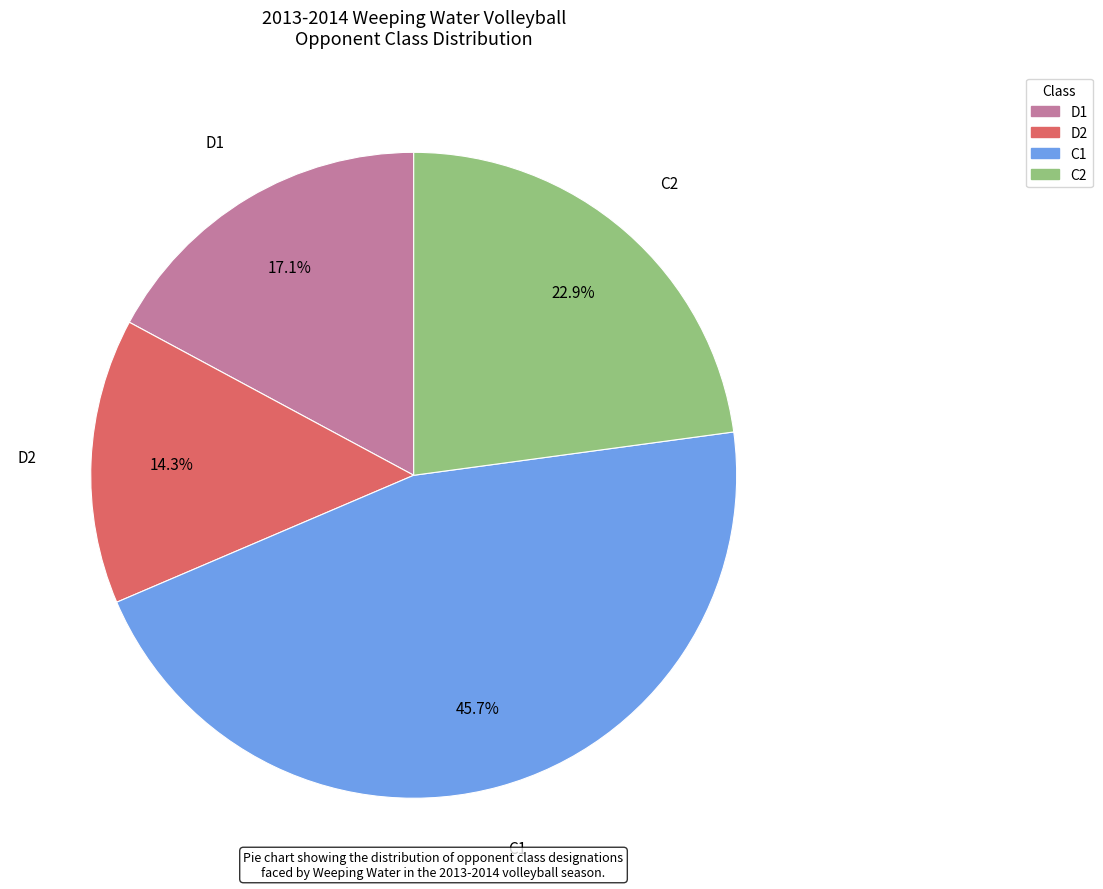

What percentage is the C2 slice, to the nearest percent?

23%